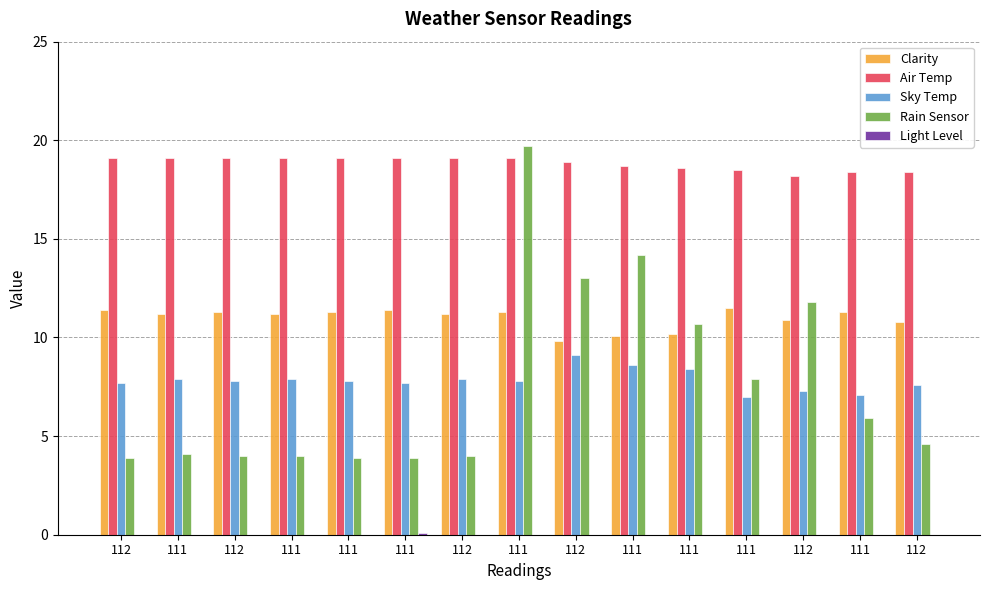

Which series has the widest spread of values?

Rain Sensor